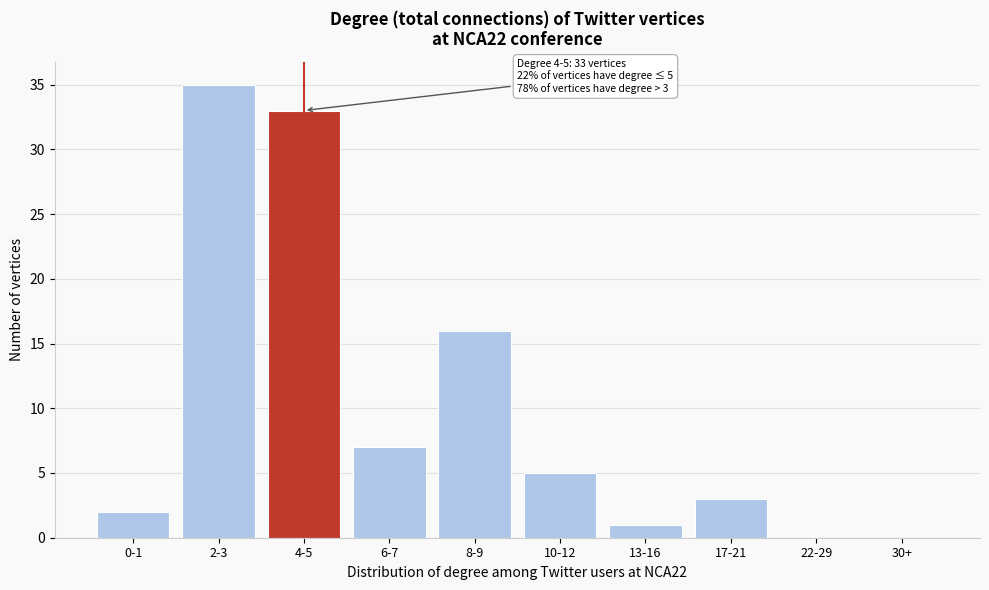

Reading left to right, what are all the values shown in this chart?

0-1=2	2-3=35	4-5=33	6-7=7	8-9=16	10-12=5	13-16=1	17-21=3	22-29=0	30+=0